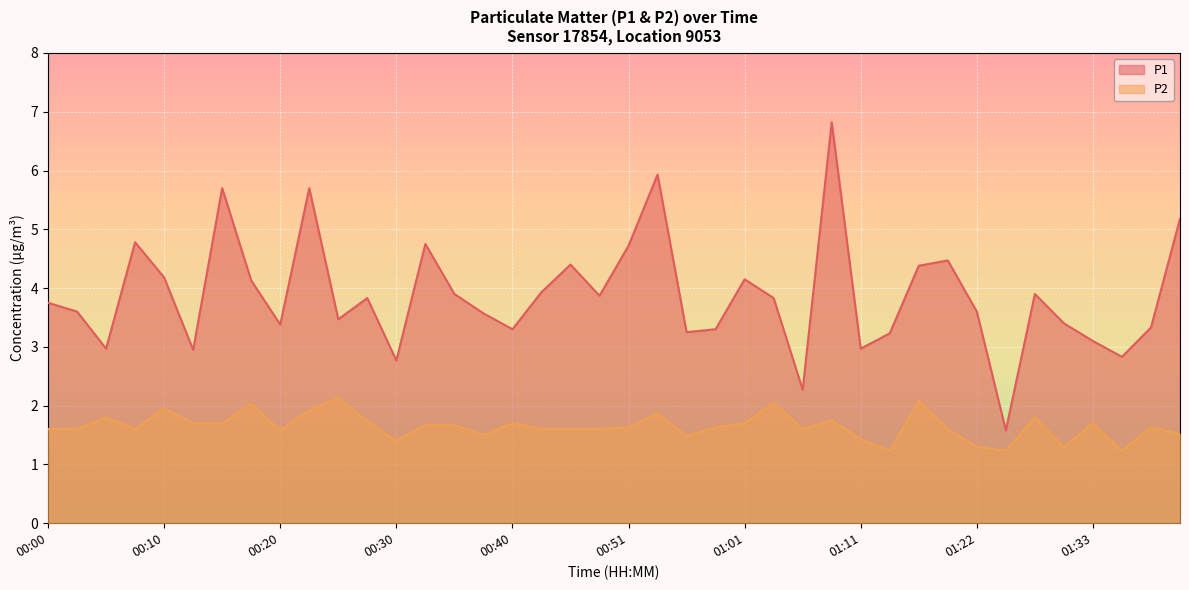

Which category has the lowest value in the P2 series?

01:14